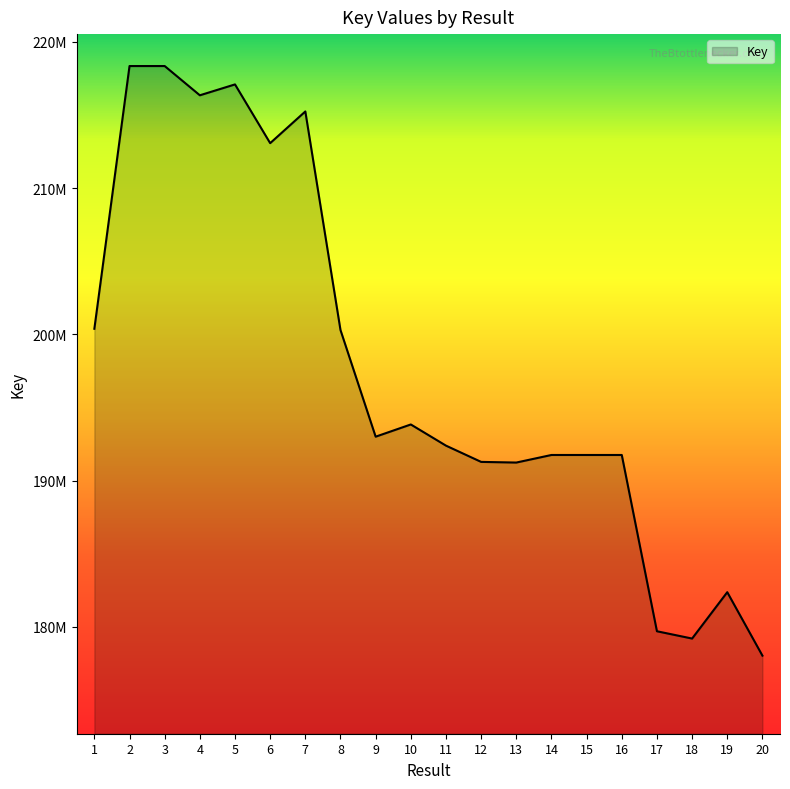

Where is the data nearest to the value 198190447?

8